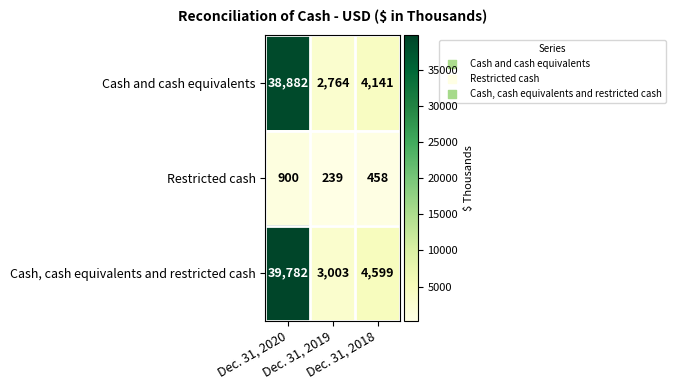

List the series in order of their peak value, highest first.

Cash, cash equivalents and restricted cash, Cash and cash equivalents, Restricted cash